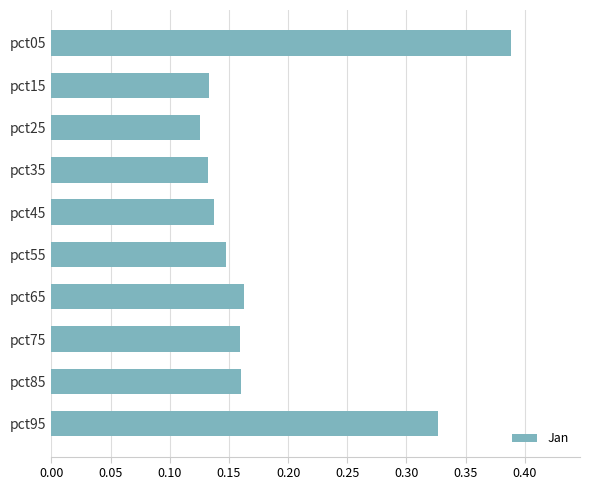

At which label is the value closest to 0?

pct25